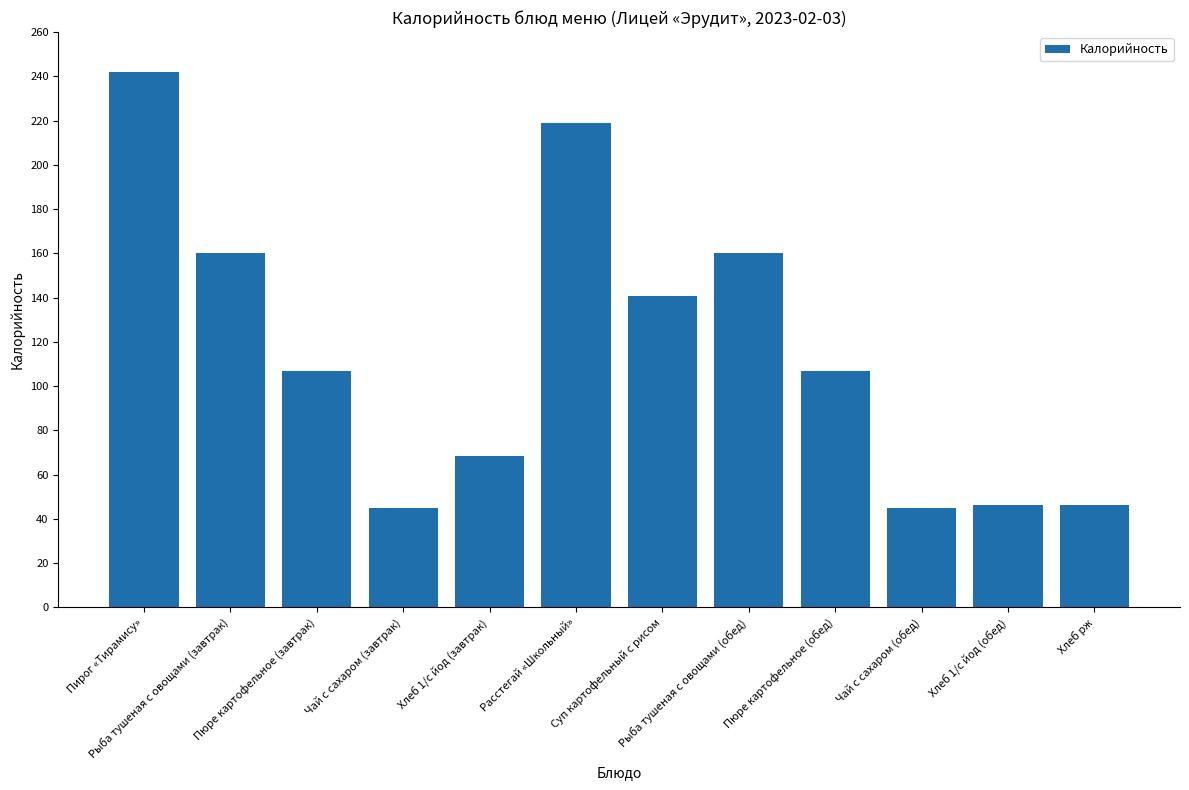

Reading right to left, list all the values displayed in this chart.

Хлеб рж=46.4	Хлеб 1/с йод (обед)=46.4	Чай с сахаром (обед)=45.1	Пюре картофельное (обед)=107.0	Рыба тушеная с овощами (обед)=160.3	Суп картофельный с рисом=140.6	Расстегай «Школьный»=219.1	Хлеб 1/с йод (завтрак)=68.4	Чай с сахаром (завтрак)=45.1	Пюре картофельное (завтрак)=107.0	Рыба тушеная с овощами (завтрак)=160.3	Пирог «Тирамису»=242.1